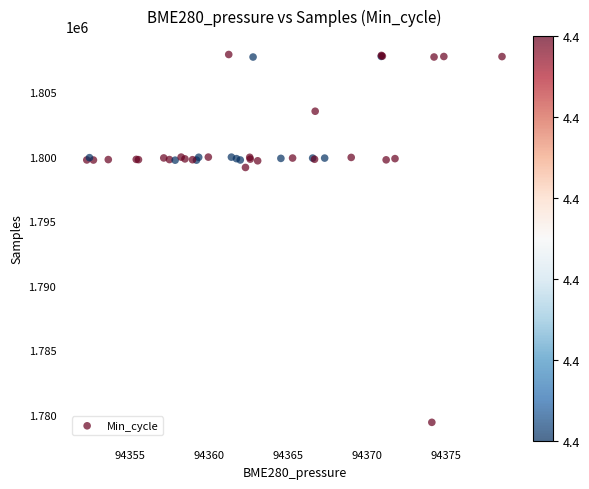

What Y value in the scatter plot is closest to 1793668?

1799173